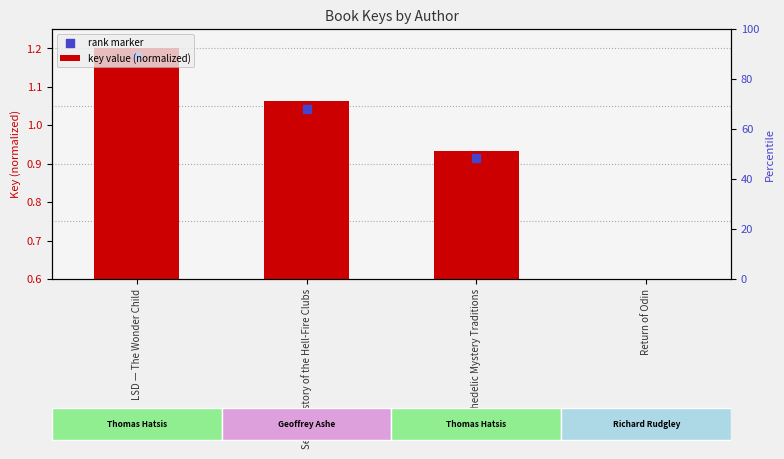

Which series contains the highest Y value?

key value (normalized)